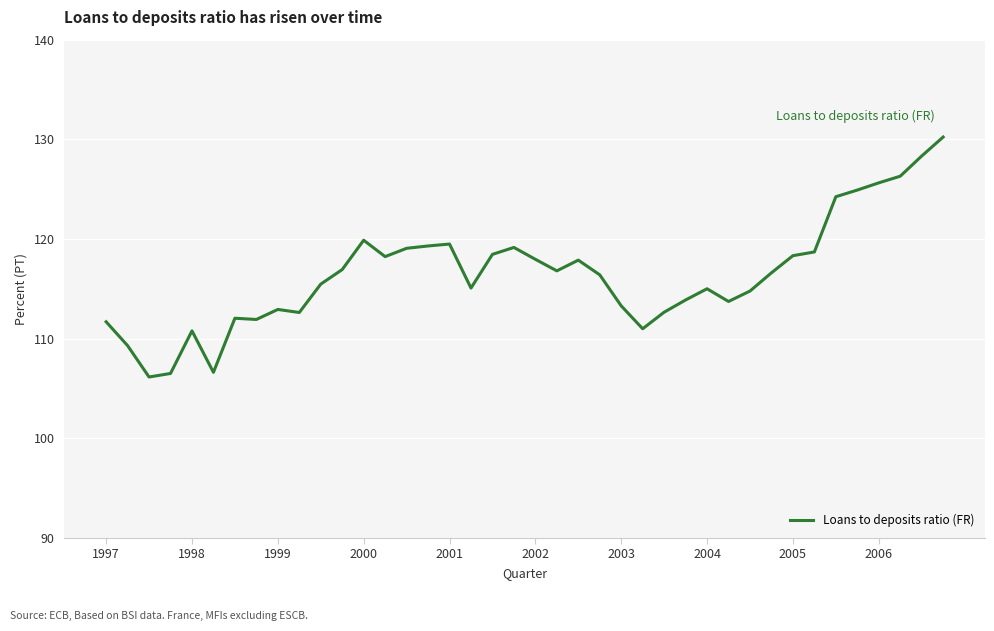

What is the difference between the maximum and minimum values?

24.1